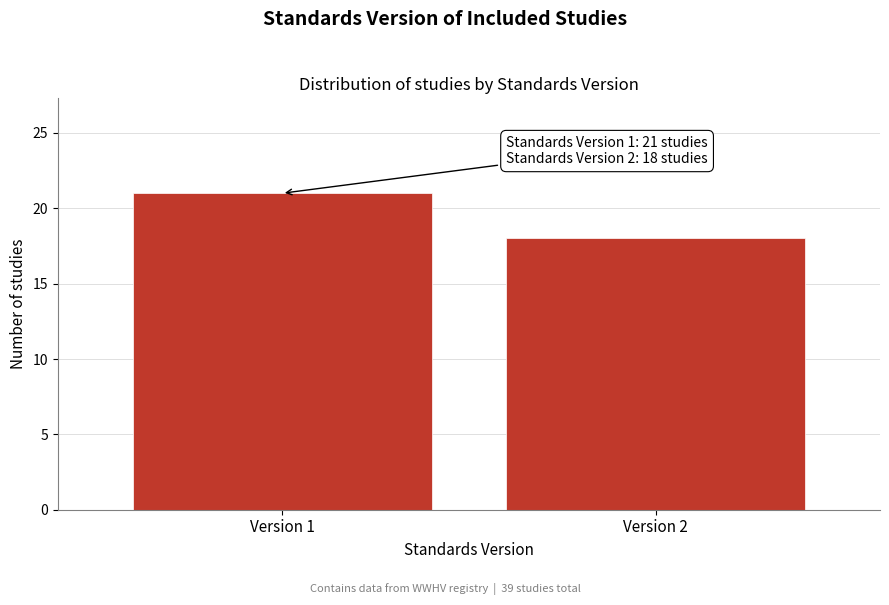

Reading left to right, list all the values displayed in this chart.

Version 1=21	Version 2=18